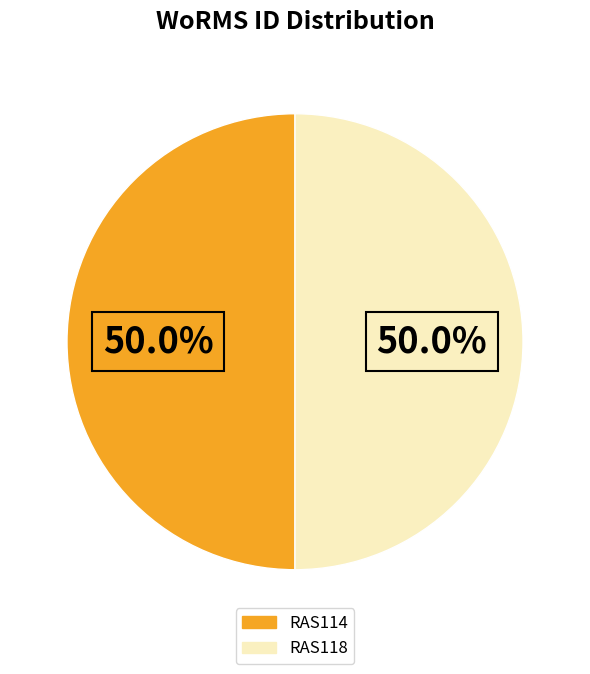

What portion of the pie excludes RAS114?

50.0%